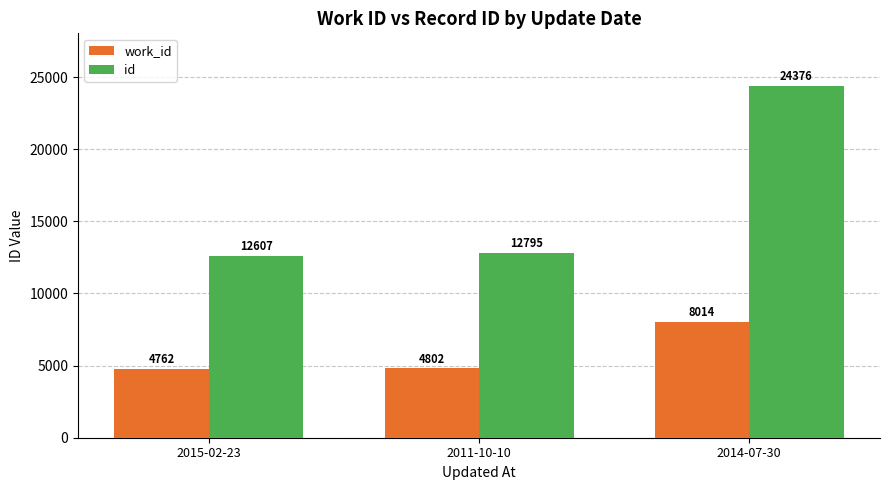

Which series has the widest spread of values?

id